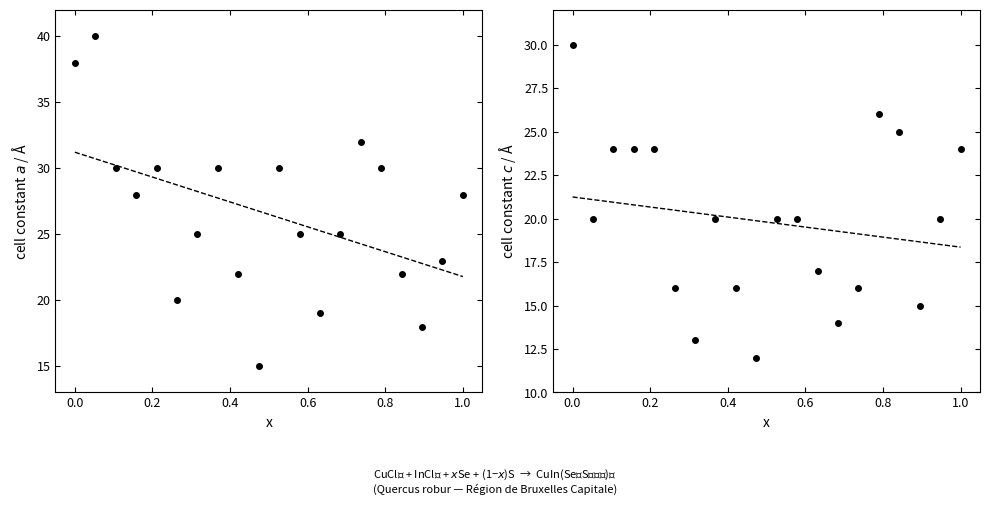

What is the sum of all hauteur (m) values?

530